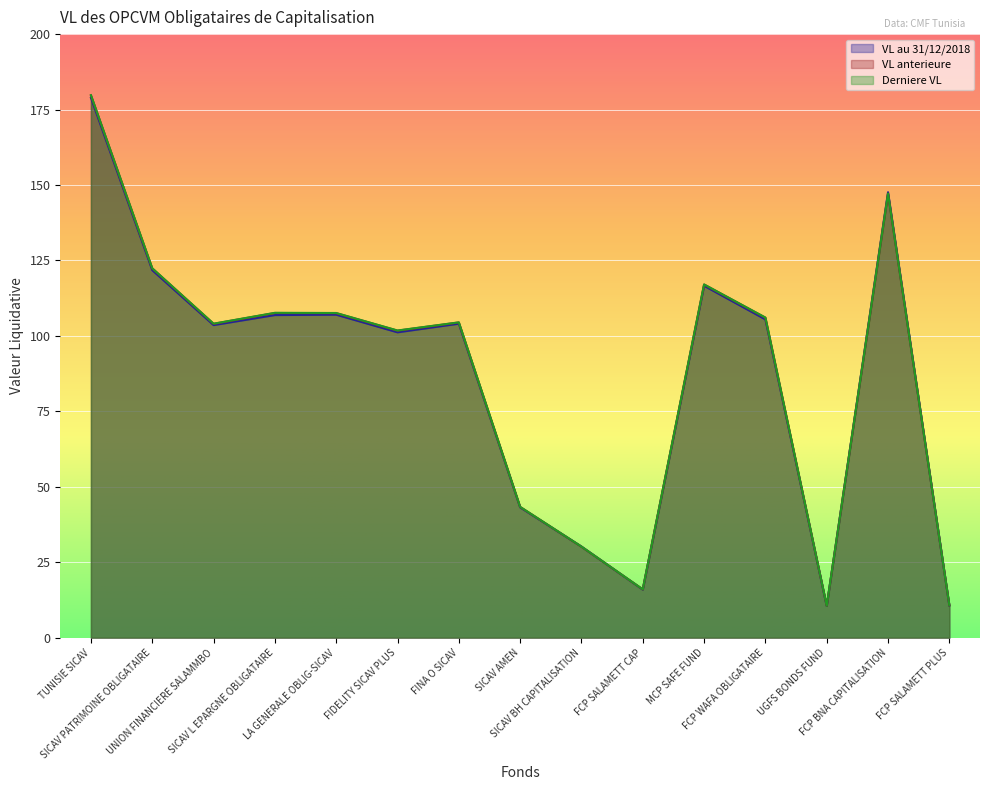

How many intersections are there between VL au 31/12/2018 and Derniere VL?

4